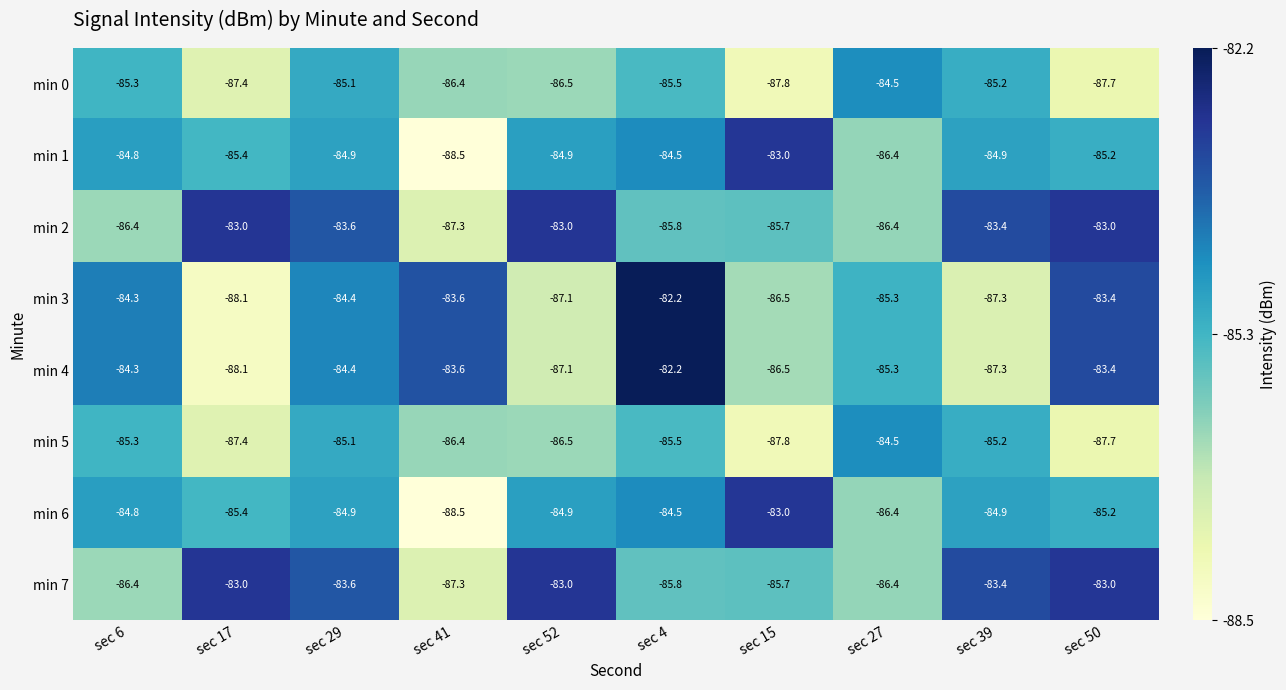

True or false: min 1 has a value of -88.5 at sec 41.

True